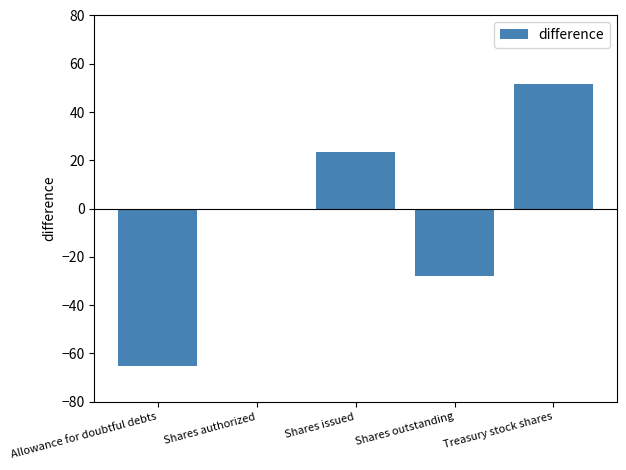

What is the change in value from Shares authorized to Shares issued?

+23.7